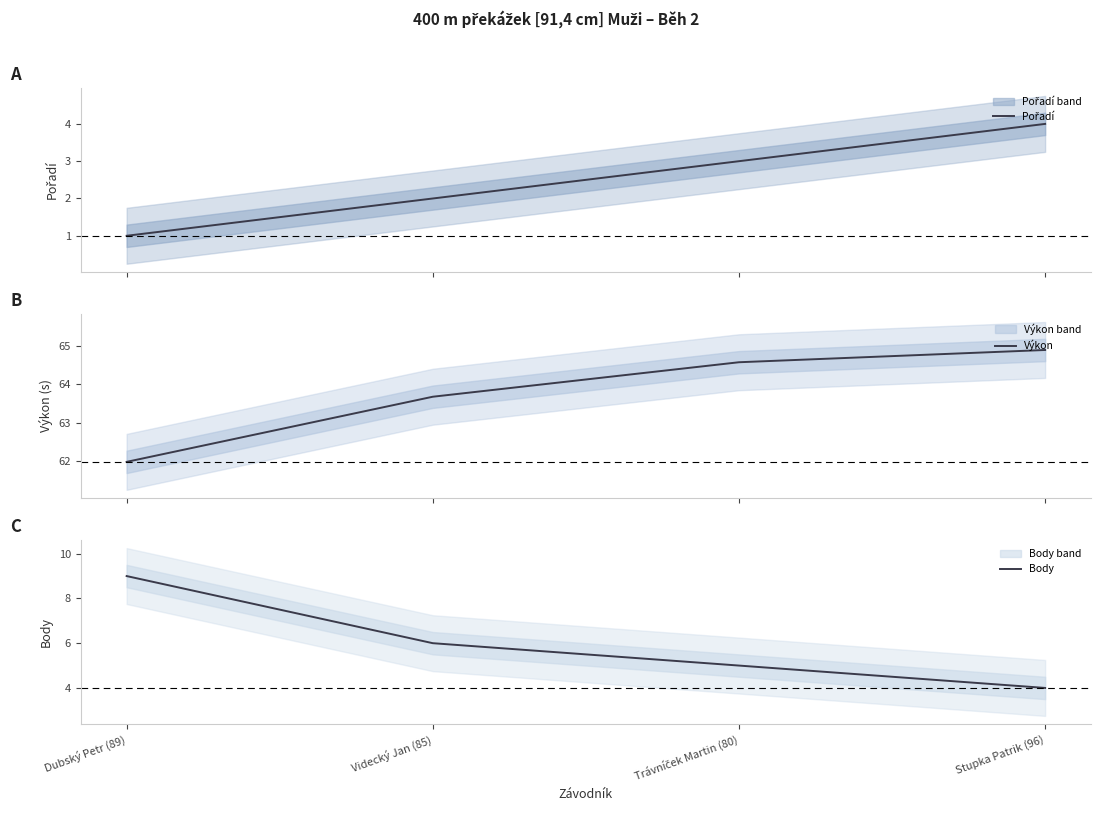

What is the sum of the Výkon values at Trávníček Martin (80) and Stupka Patrik (96)?

129.5